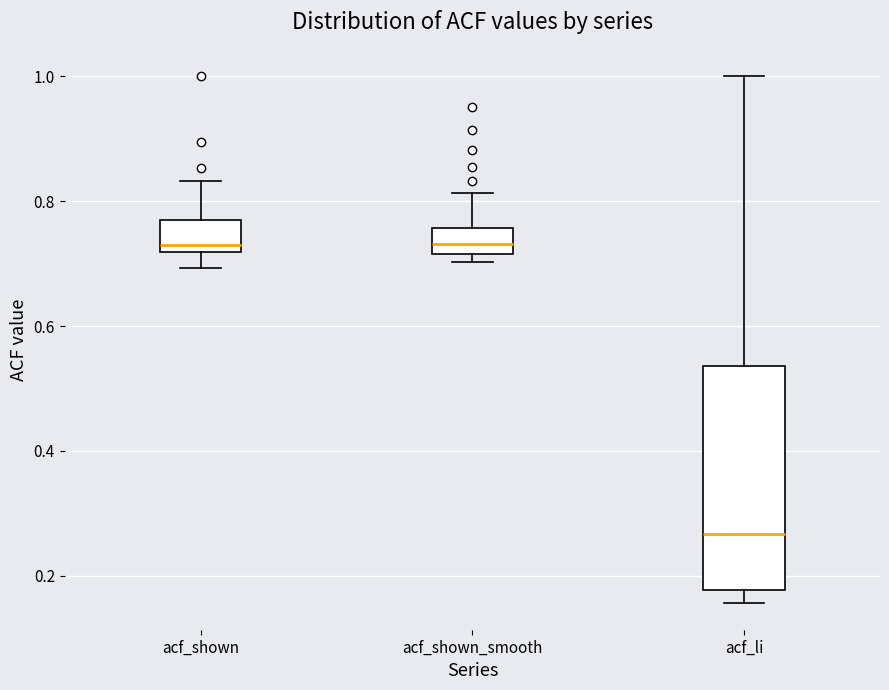

Reading left to right, read every box against the y-axis: the position of its median line, the range the box covers, and the ends of its whiskers. The values are not printed on the chart, so give them approximately, as read against the axis.

acf_shown: median 0.72 (just above the box's lower edge), box 0.72 to 0.78, whiskers 0.70 to 0.84
acf_shown_smooth: median 0.74, box 0.72 to 0.76, whiskers 0.70 to 0.82
acf_li: median 0.26, box 0.18 to 0.54, whiskers 0.16 to 1.00